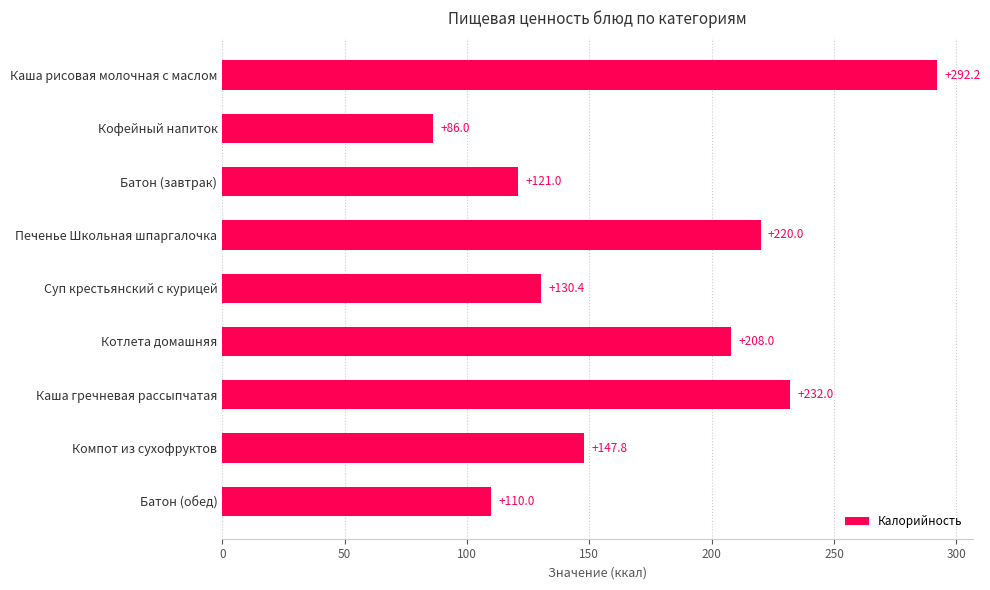

How many distinct data groups are displayed?

1